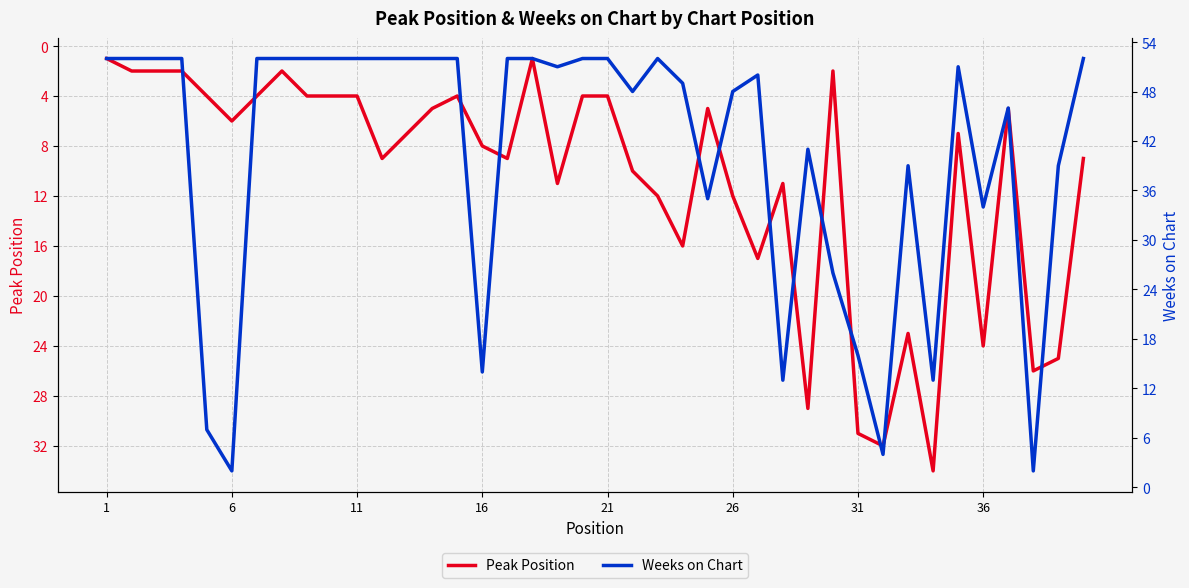

True or false: Peak Position and Weeks on Chart intersect in this chart.

True